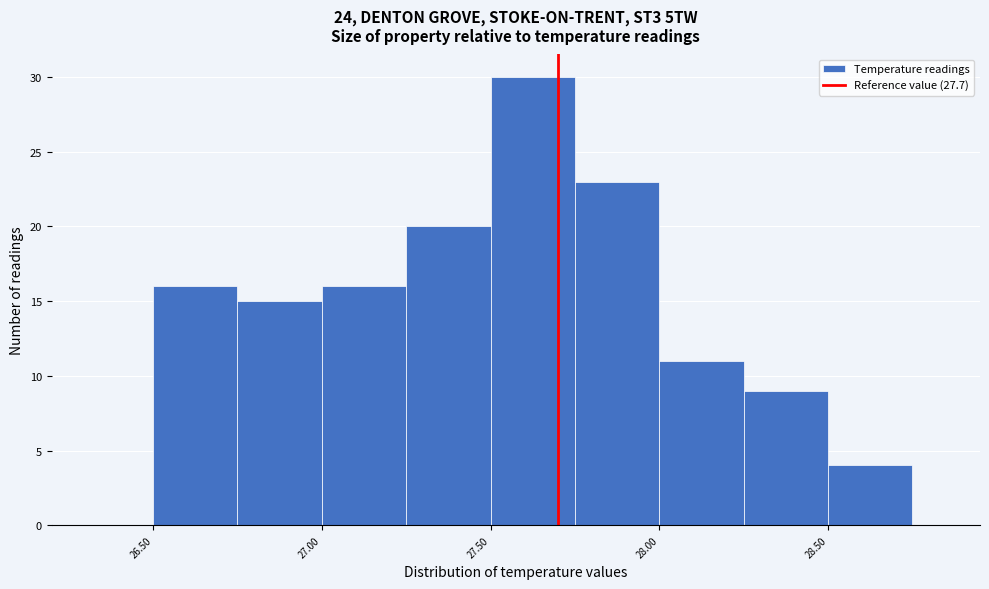

Over which range of the x-axis is the bar tallest?

27.50 to 27.75